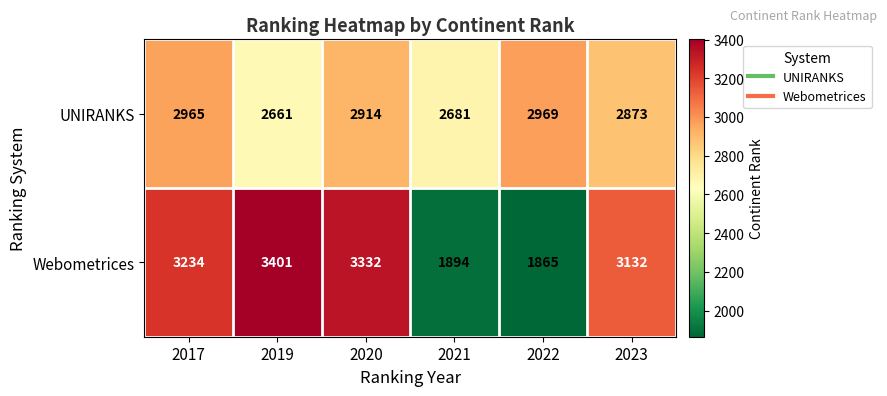

The value of UNIRANKS at 2023 is 4638. True or false?

False